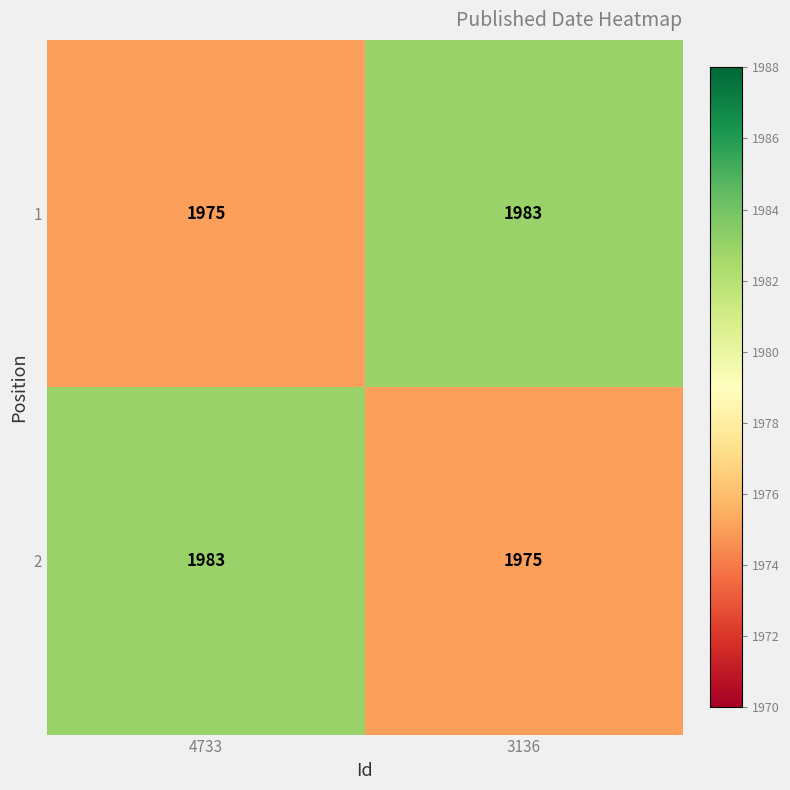

What is the minimum value for 1?

1975